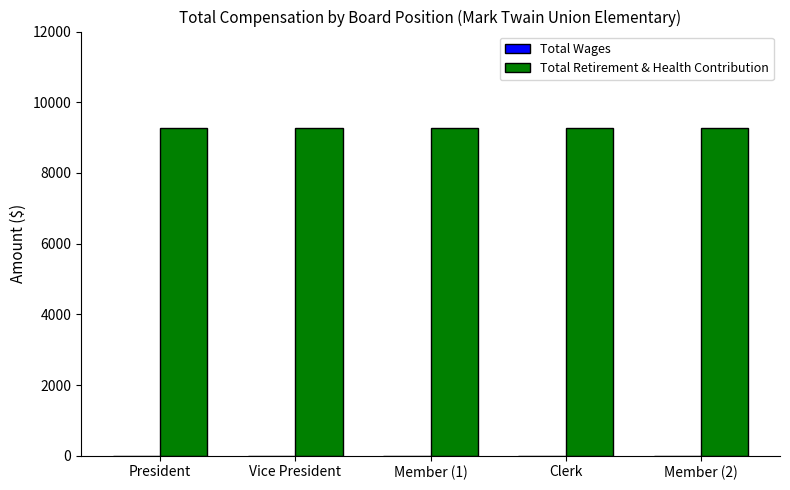

True or false: Total Retirement & Health Contribution has a value of 2661 at President.

False